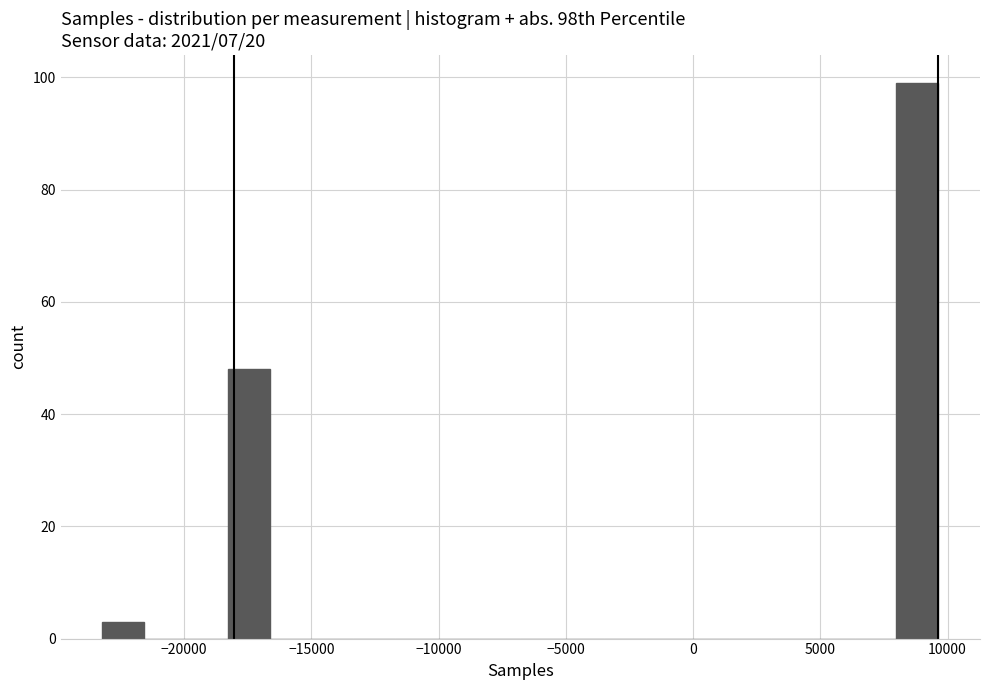

Around what value on the x-axis is the tallest bar? Give the approximate position of its centre, as read against the axis.

9000